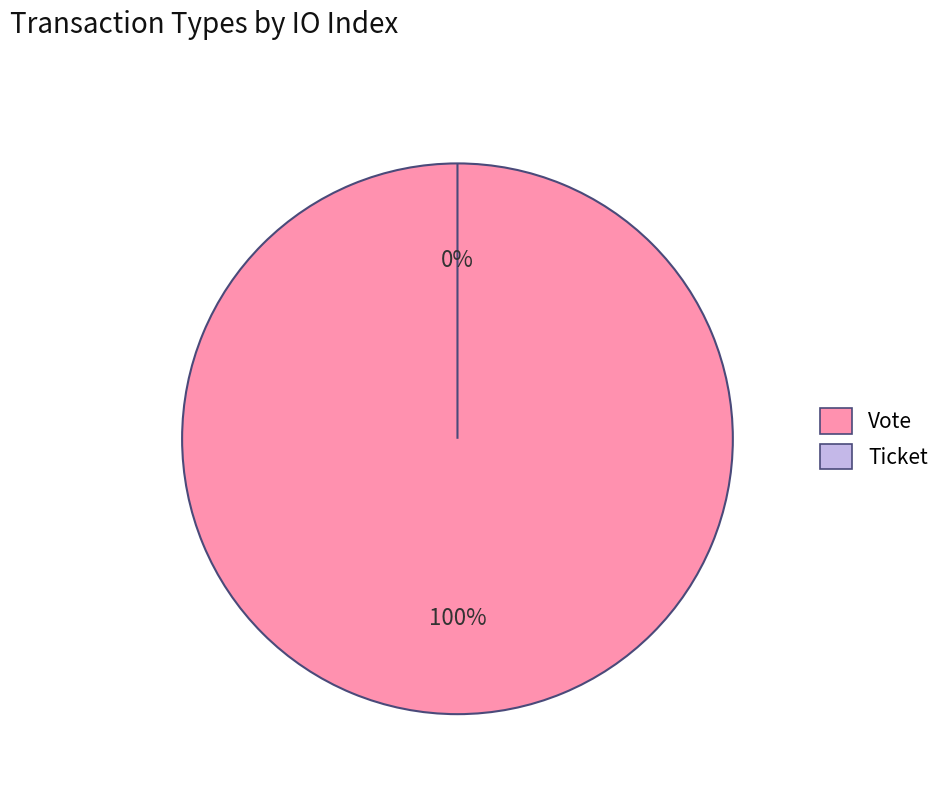

How many slices are in this pie chart?

2